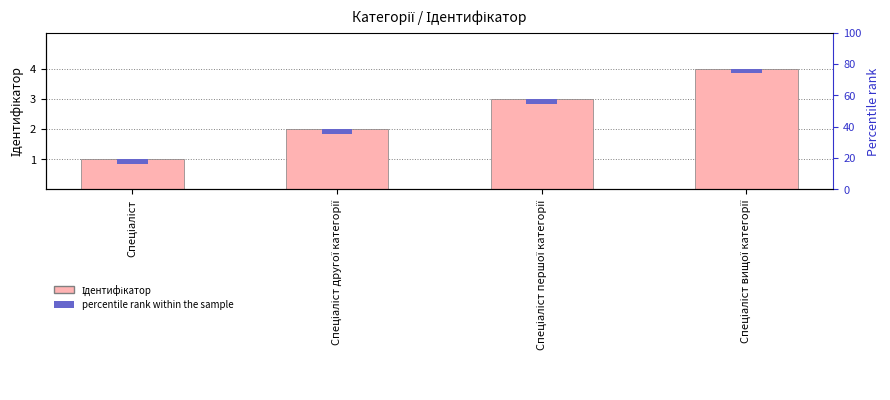

Does the chart contain any negative values?

No